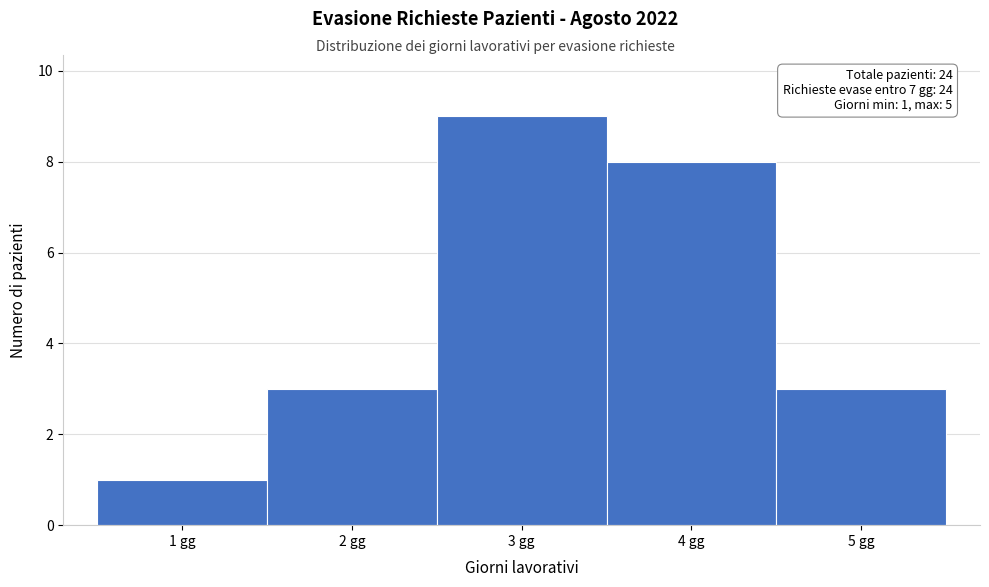

Which range on the x-axis has the tallest bar?

2.5 to 3.5